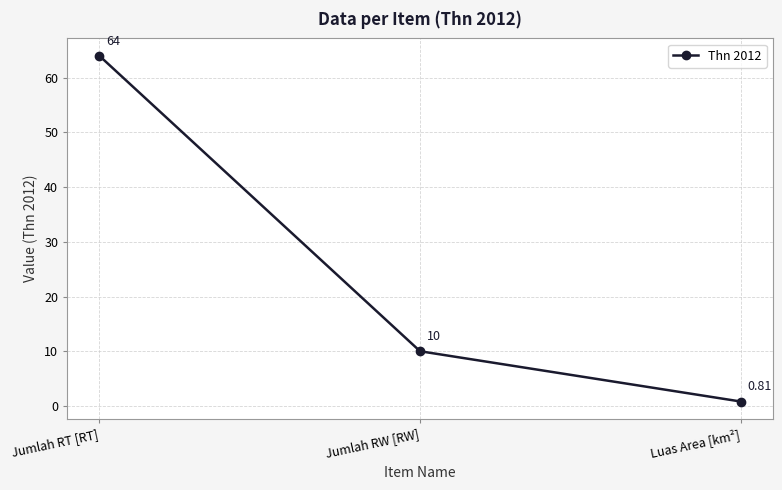

List the labels in order of value, smallest first.

Luas Area [km²], Jumlah RW [RW], Jumlah RT [RT]